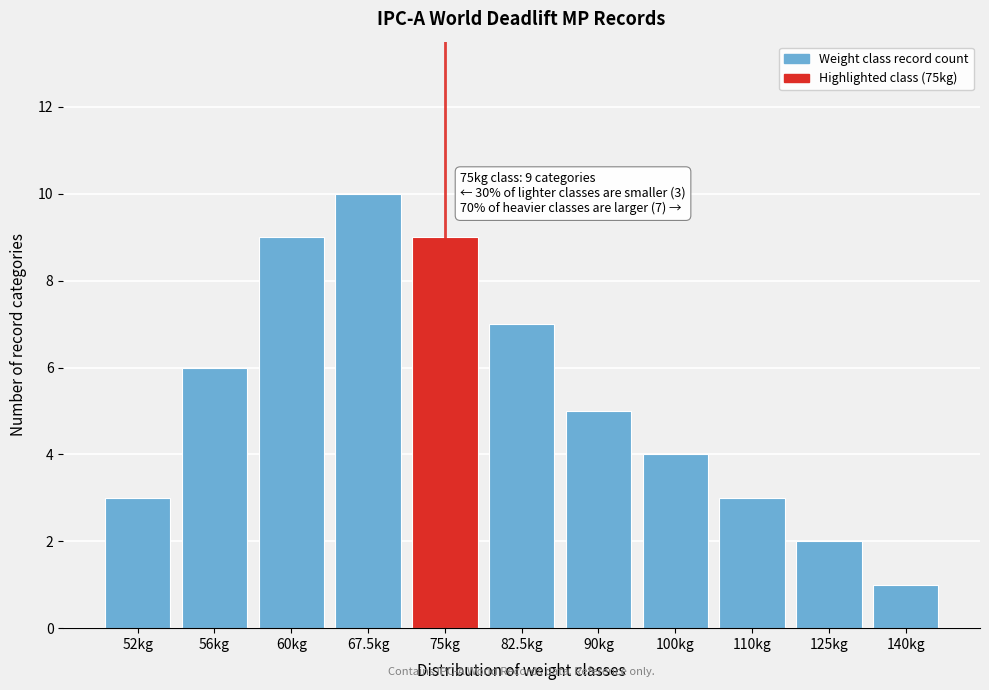

Reading right to left, extract all data points from this chart.

1	2	3	4	5	7	9	10	9	6	3